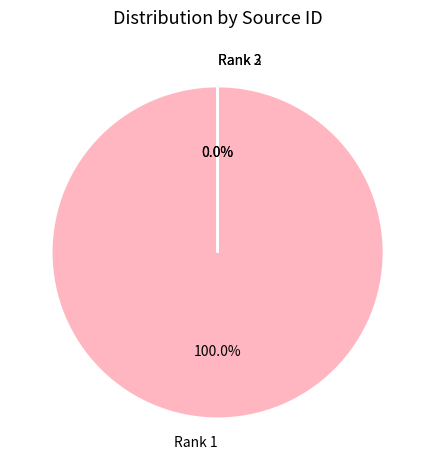

Count the number of slices in the pie.

3